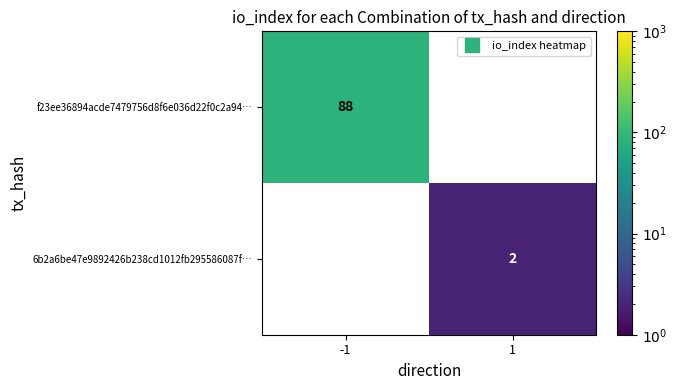

The 6b2a6be47e9892426b238cd1012fb295586087f… series shows 2.0 at 1. True or false?

True